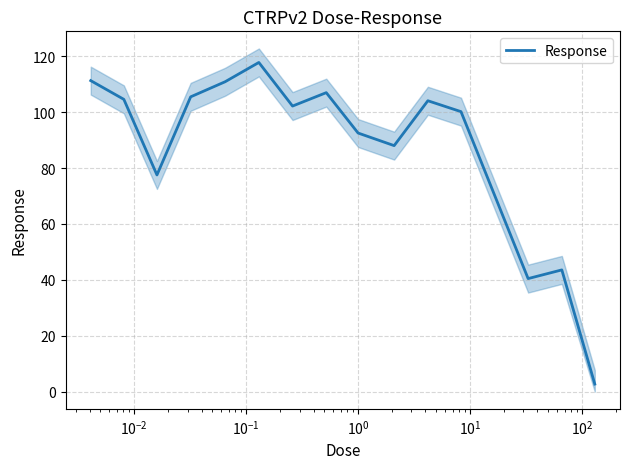

At which category does the data reach its first local valley?

$\mathdefault{10^{-2}}$